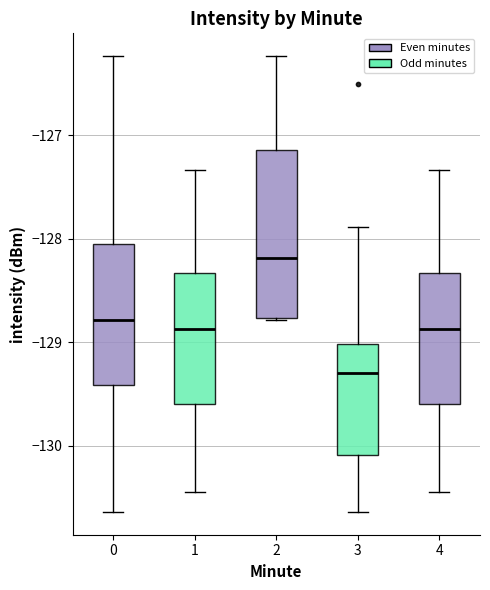

Comparing the boxes themselves (not the whiskers), which one is the tallest?

2